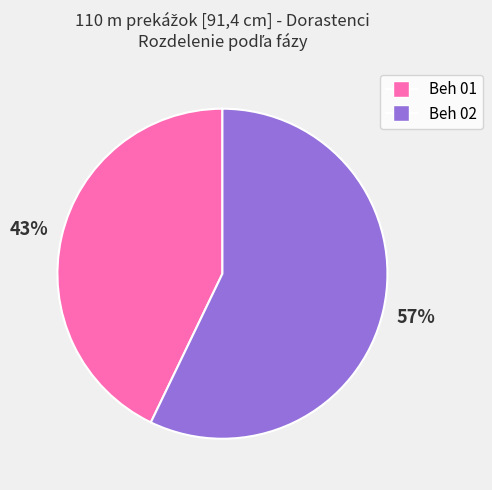

What is the ratio of the value at Beh 02 to the value at Beh 01?

1.3